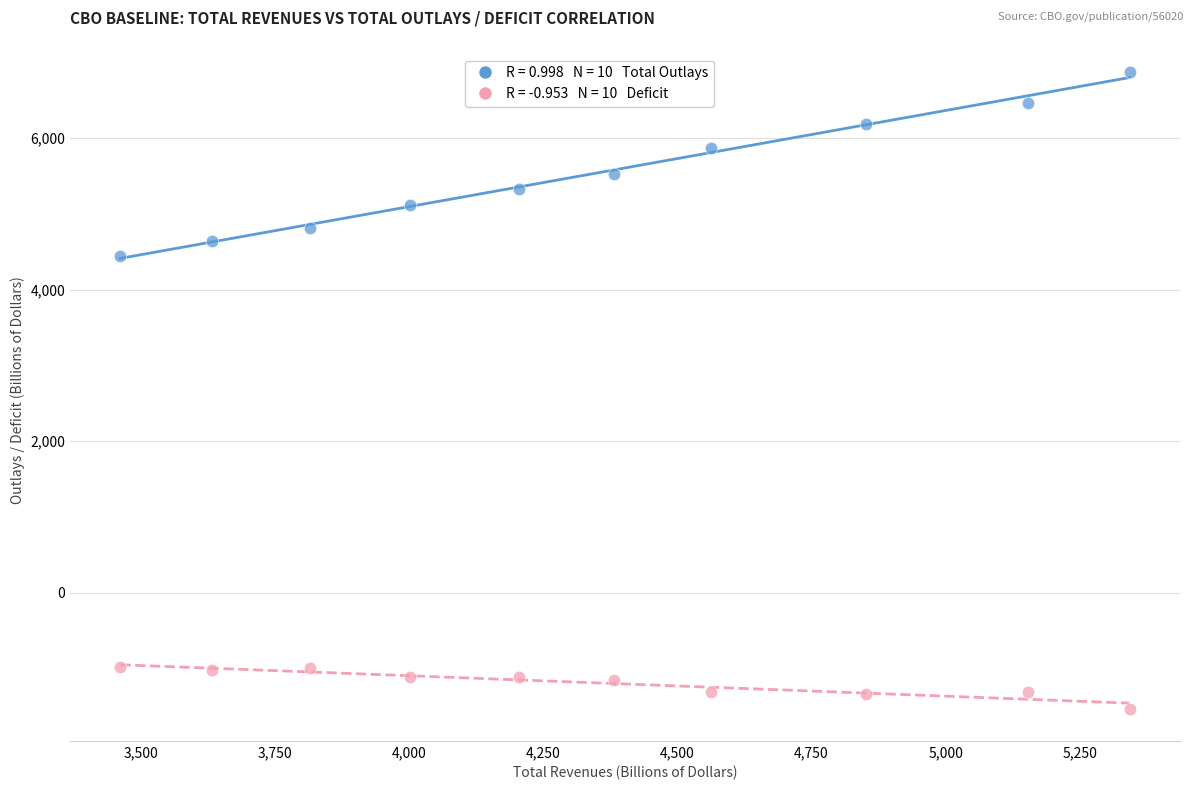

Across all data points, what is the range of X values (max minus min)?

1880.4